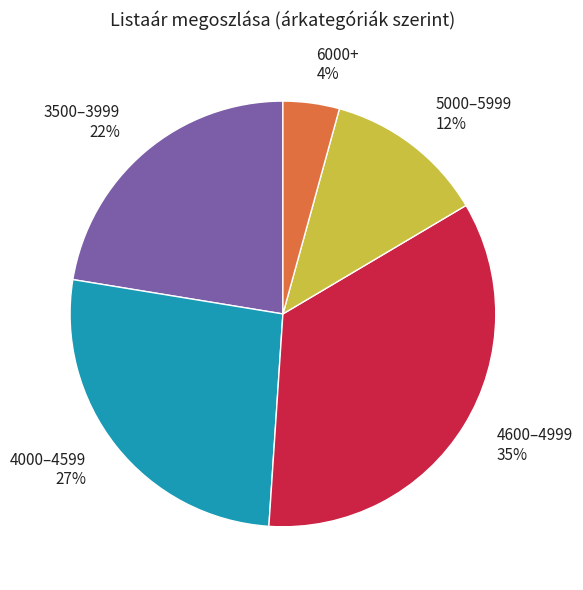

Is it true that 5000–5999 is 12% of the pie?

True